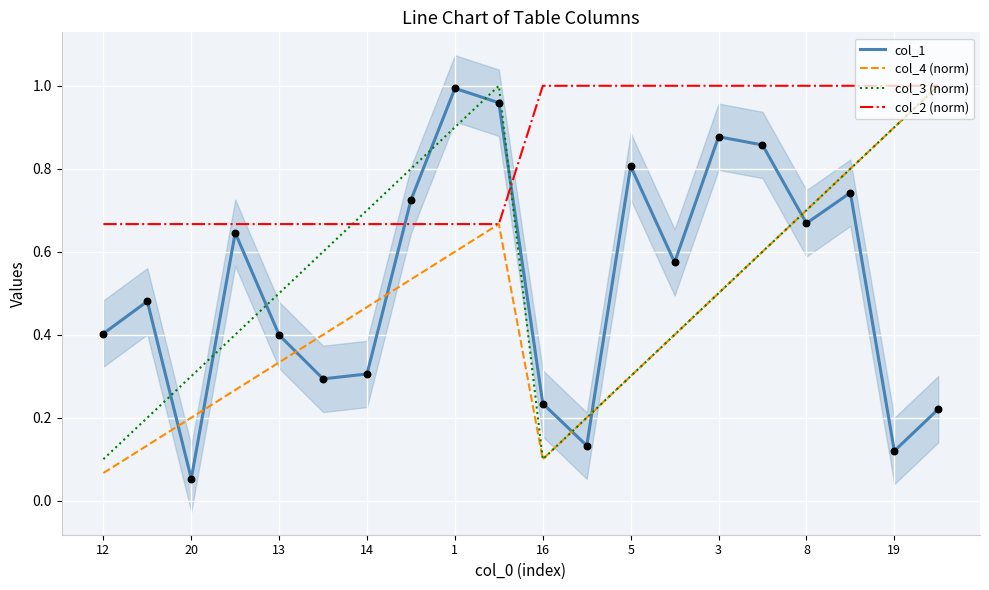

Which series reaches the minimum Y coordinate?

col_1